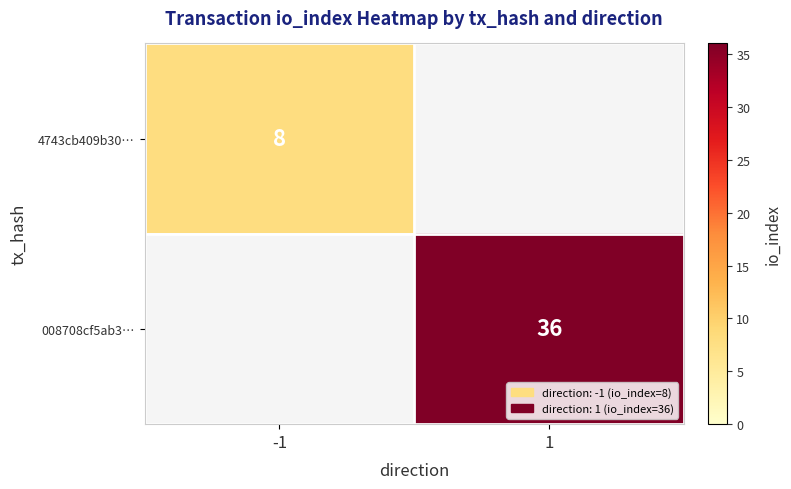

The value of 4743cb409b30… at -1 is 8. True or false?

True